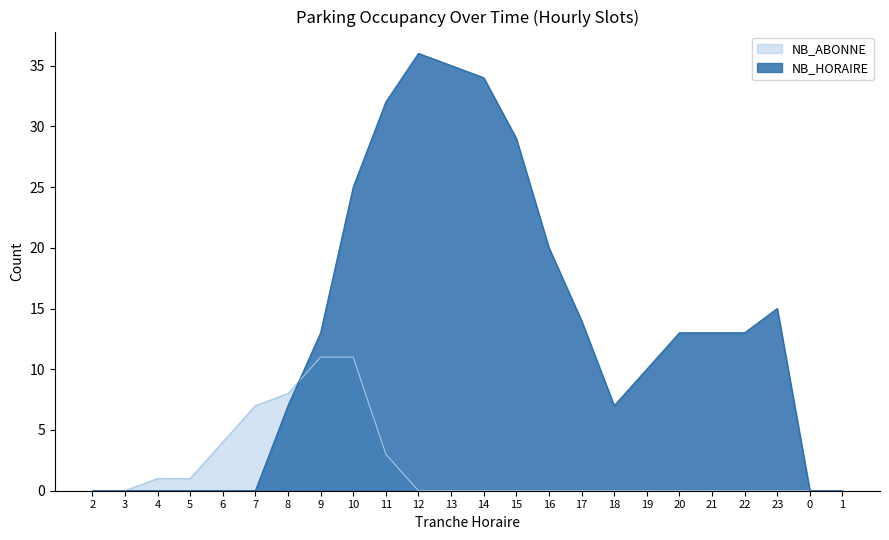

Is it true that NB_HORAIRE equals 0 at 1?

True